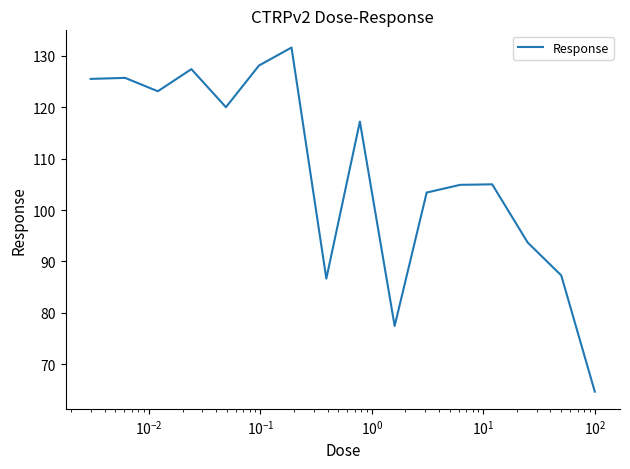

What is the difference between the maximum and minimum values?

66.9